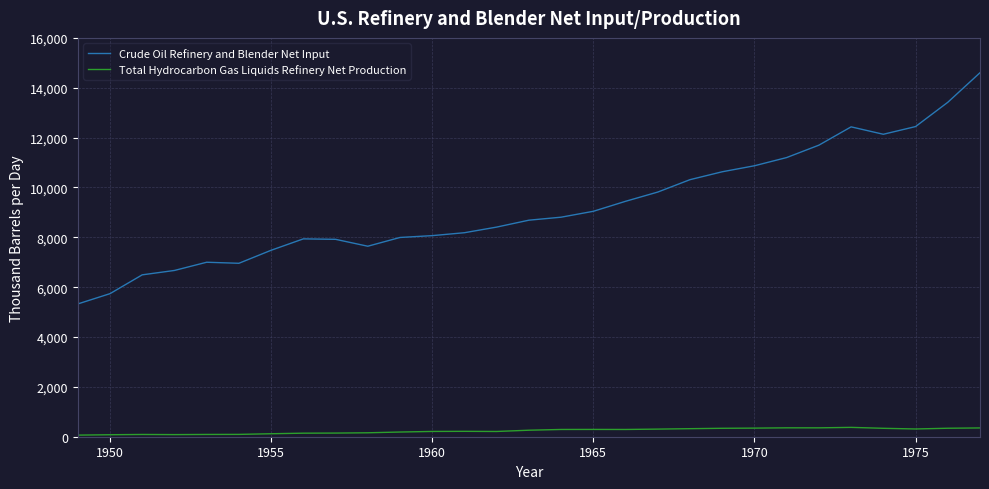

Which series has the widest spread of values?

Crude Oil Refinery and Blender Net Input